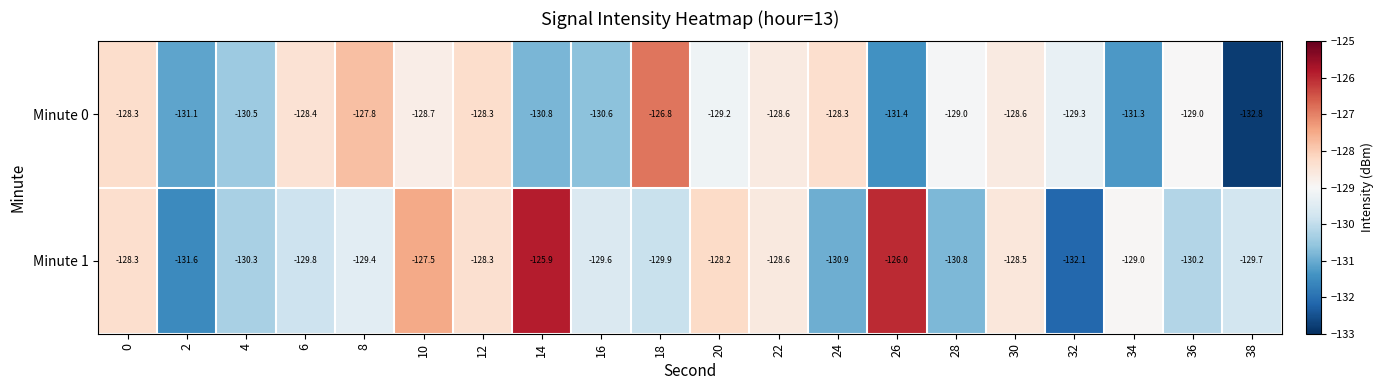

At which category is the sum across all series the highest?

10